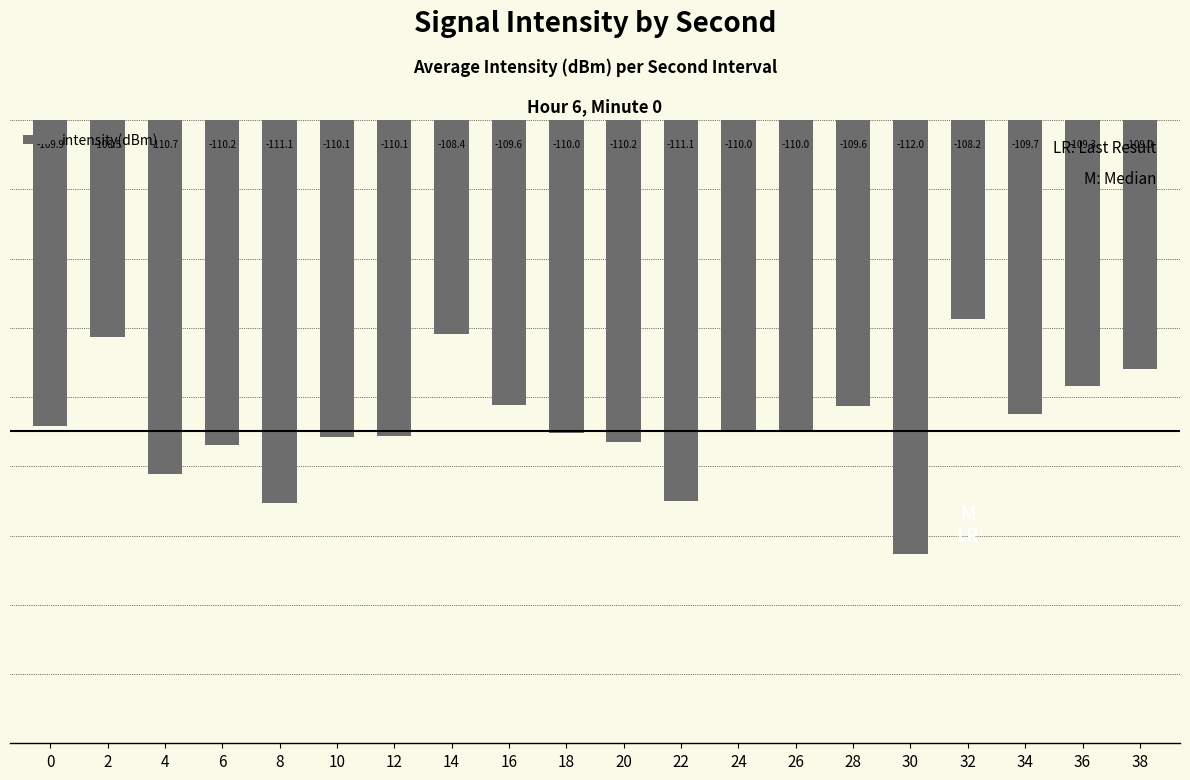

The value at 22 is -75.9. True or false?

False